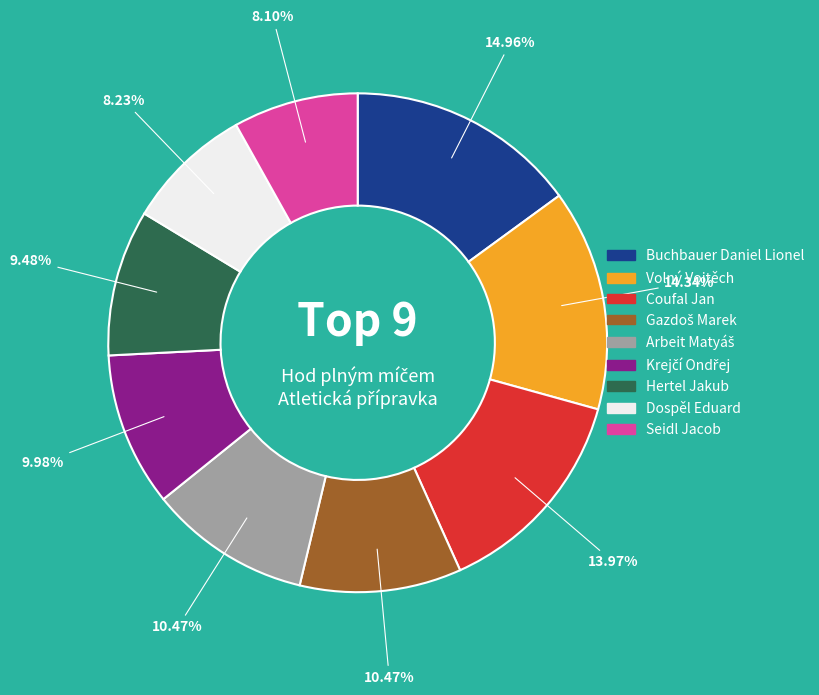

Is Volný Vojtěch the majority of the pie?

No